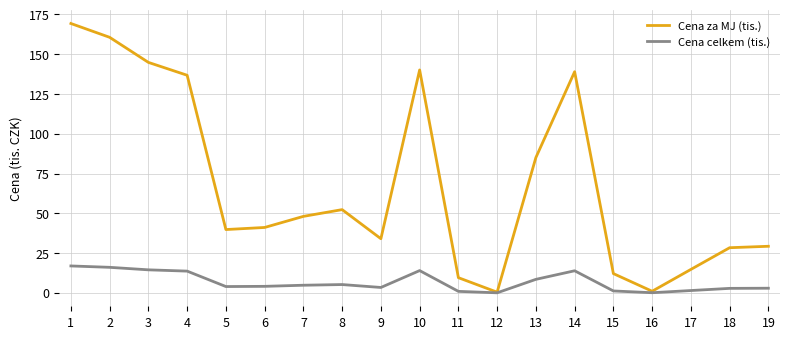

Is the value of Cena celkem (tis.) at 16 greater than the value of Cena za MJ (tis.) at 15?

No